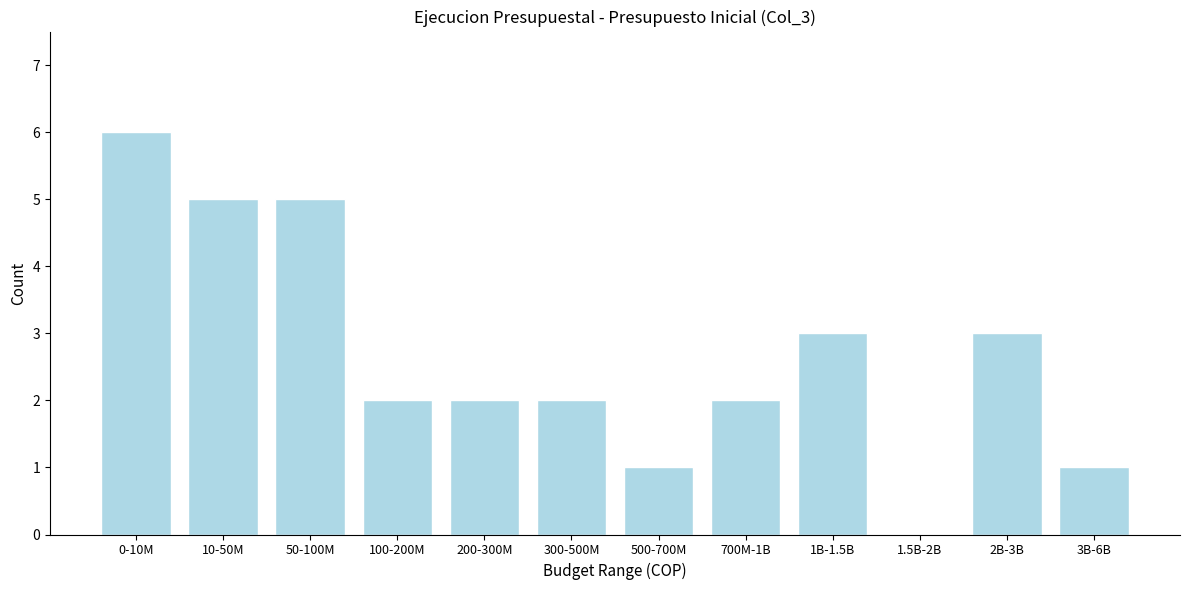

Reading left to right, extract all data points from this chart.

0-10M=6	10-50M=5	50-100M=5	100-200M=2	200-300M=2	300-500M=2	500-700M=1	700M-1B=2	1B-1.5B=3	1.5B-2B=0	2B-3B=3	3B-6B=1